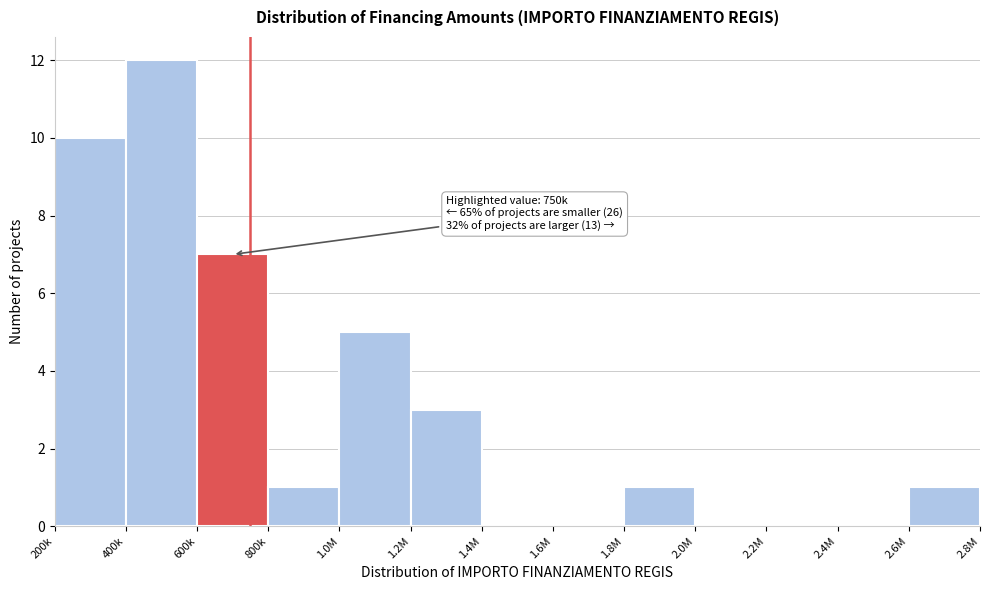

Reading left to right, extract all data points from this chart.

200k=10	400k=12	600k=7	800k=1	1.0M=5	1.2M=3	1.4M=0	1.6M=0	1.8M=1	2.0M=0	2.2M=0	2.4M=0	2.6M=1